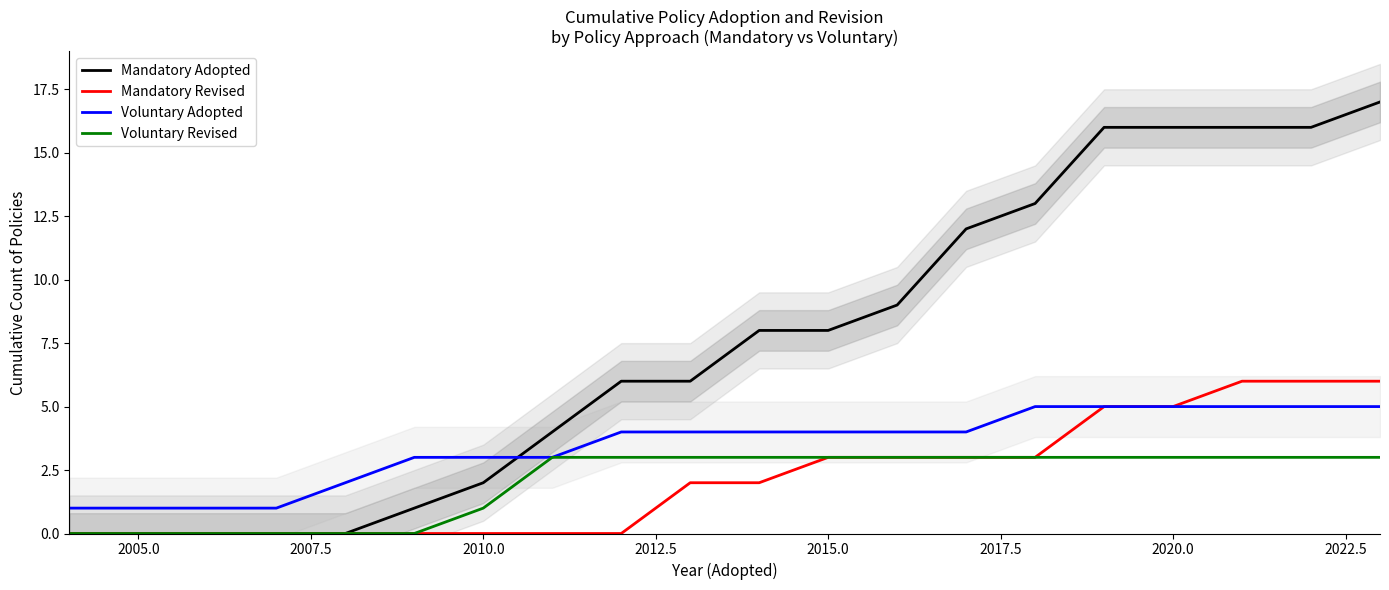

Where is Voluntary Revised nearest to the value 1?

2010.0